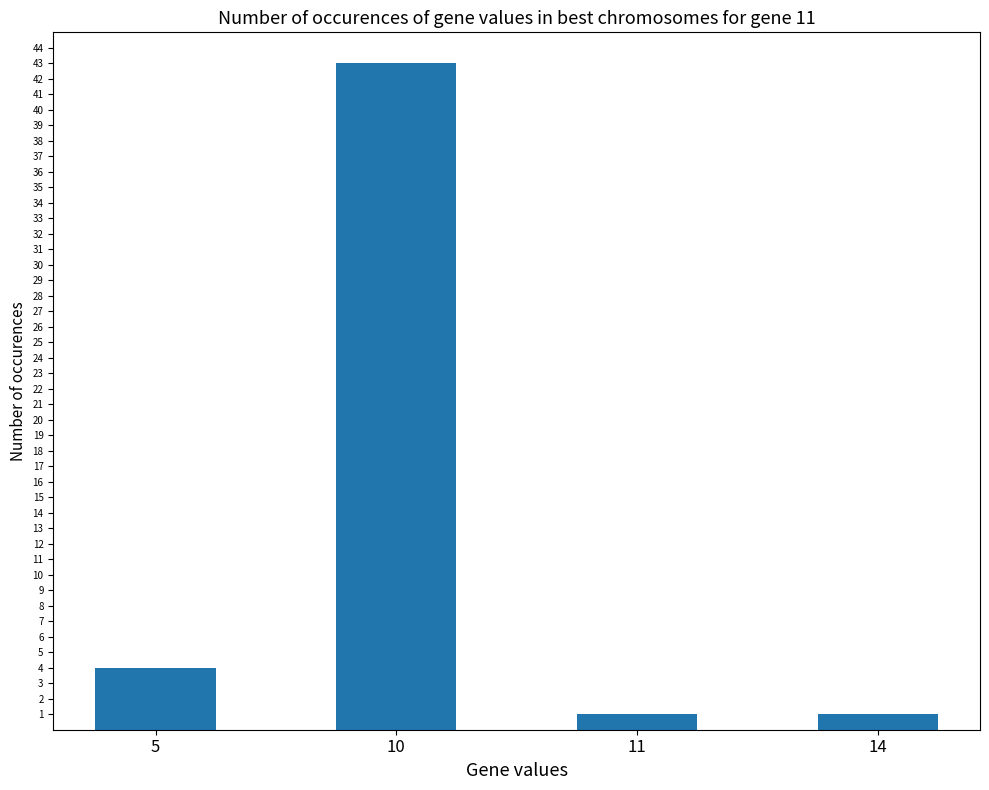

What is the difference between the values at 10 and 14?

42